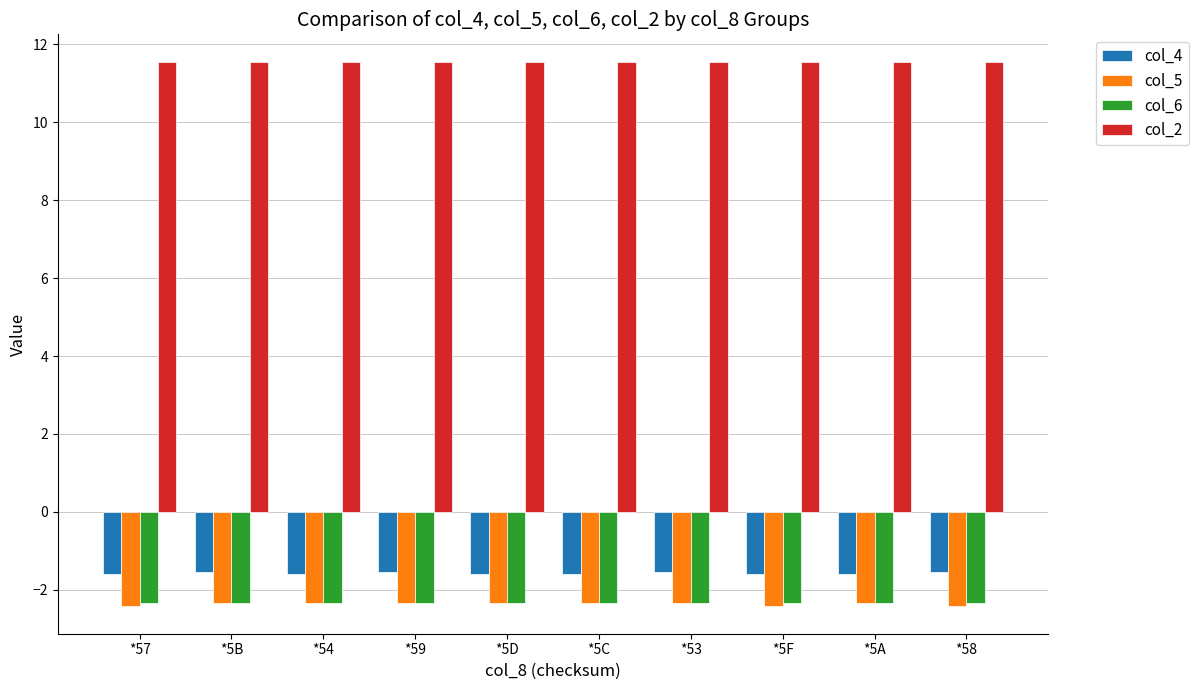

True or false: col_6 has a value of -2.4 at *5B.

True